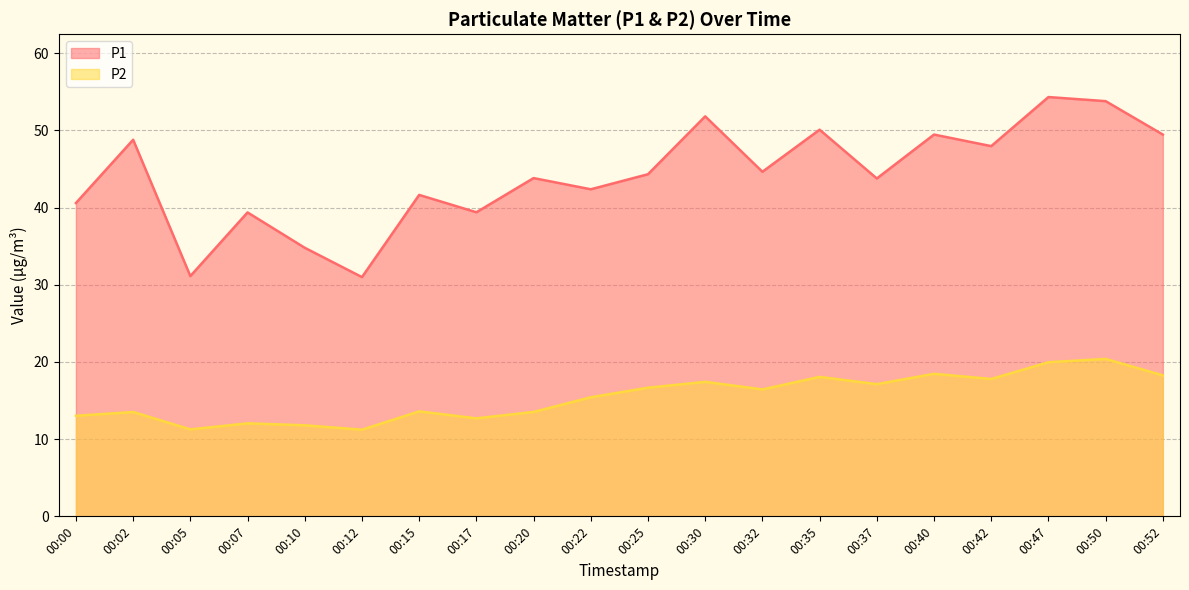

What are all the series names shown in the legend?

P1, P2